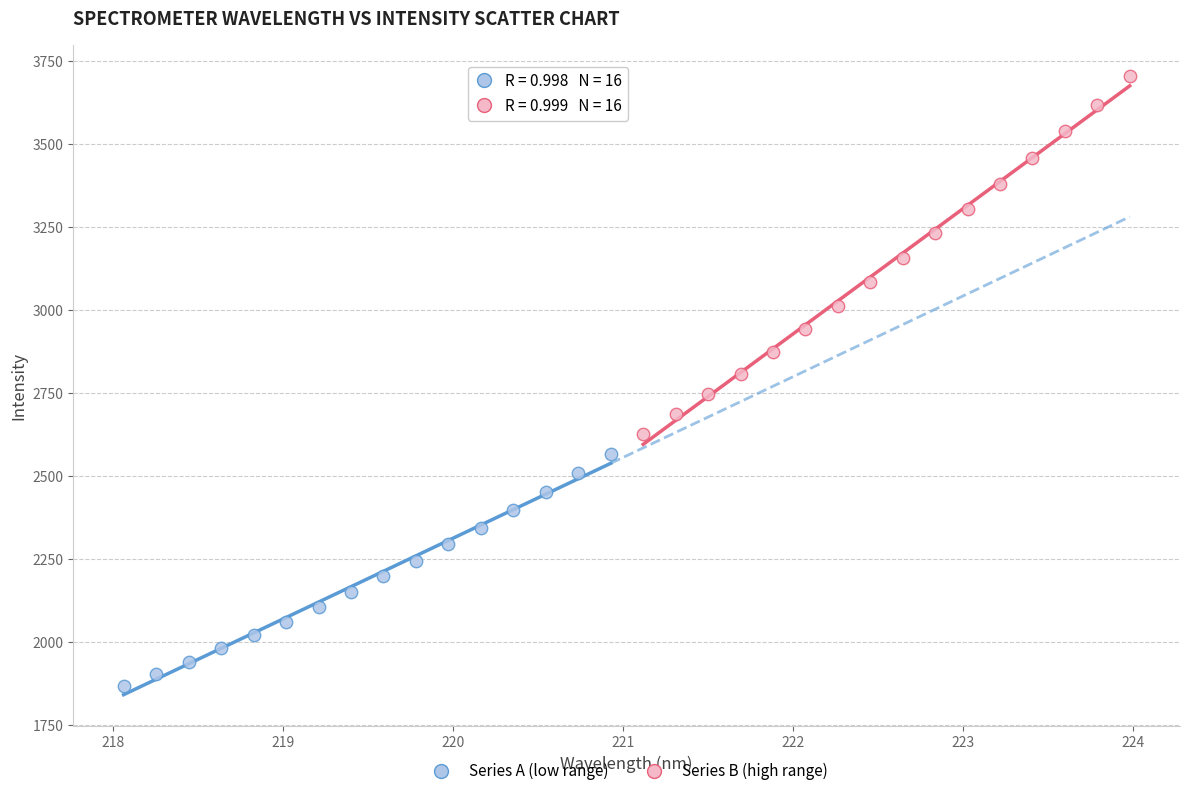

Which series contains the lowest Y value?

Series A (low range)